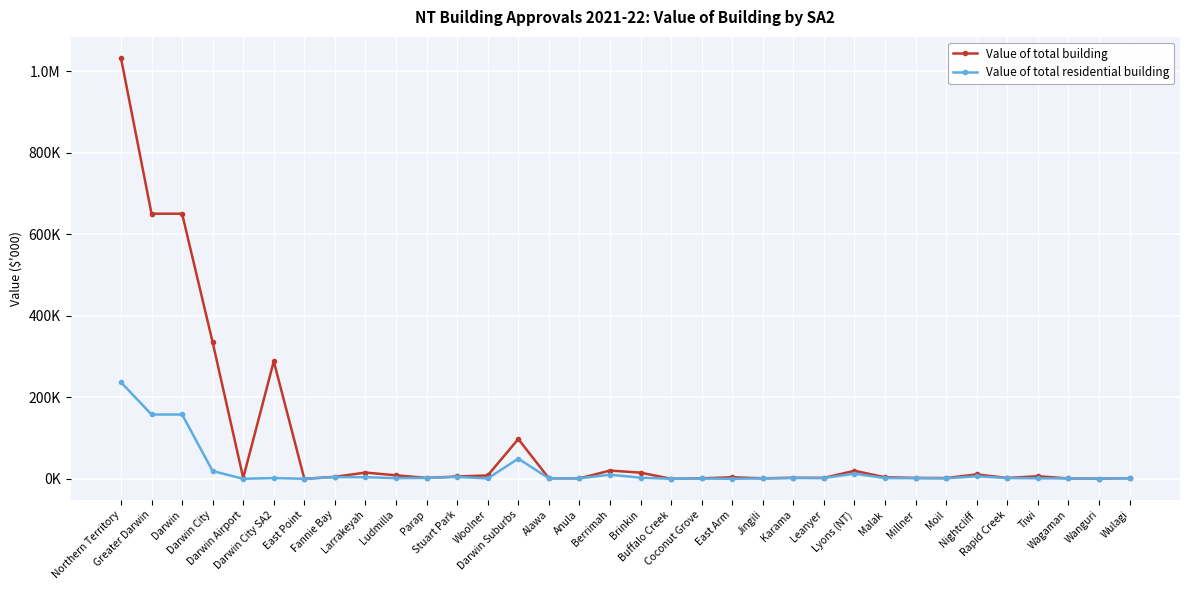

What is the difference between the maximum and second lowest values in the Value of total residential building series?

236763.0